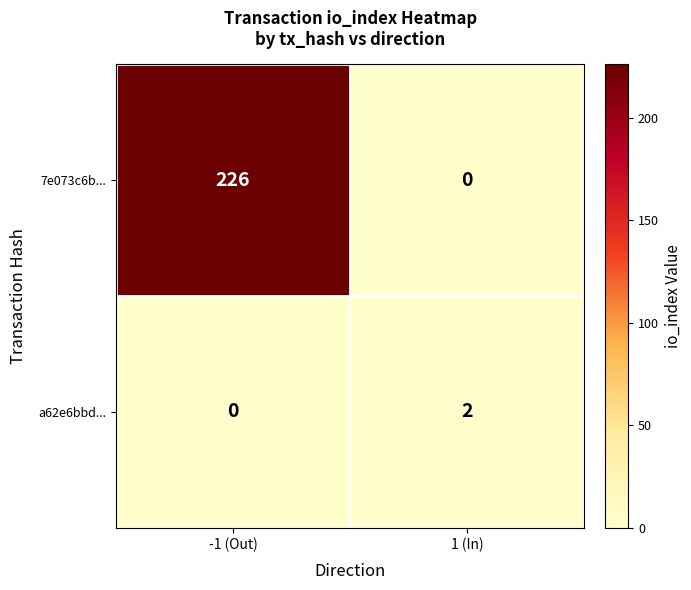

How many data points does each series have?

2